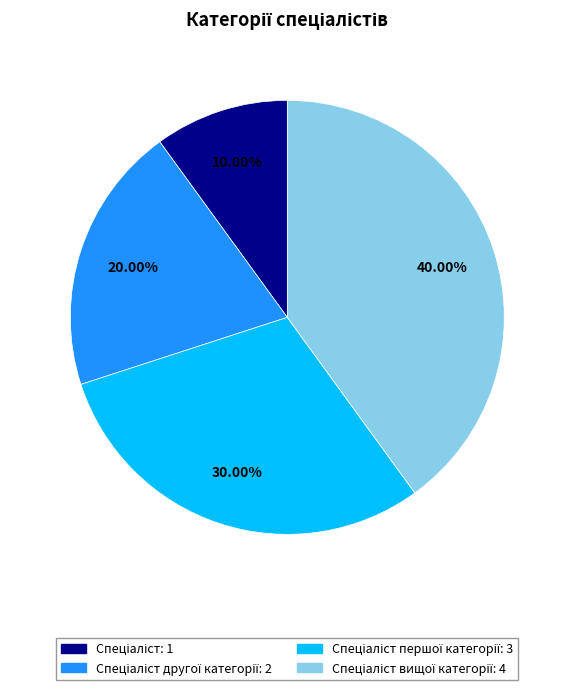

Is there a majority slice in this chart?

No